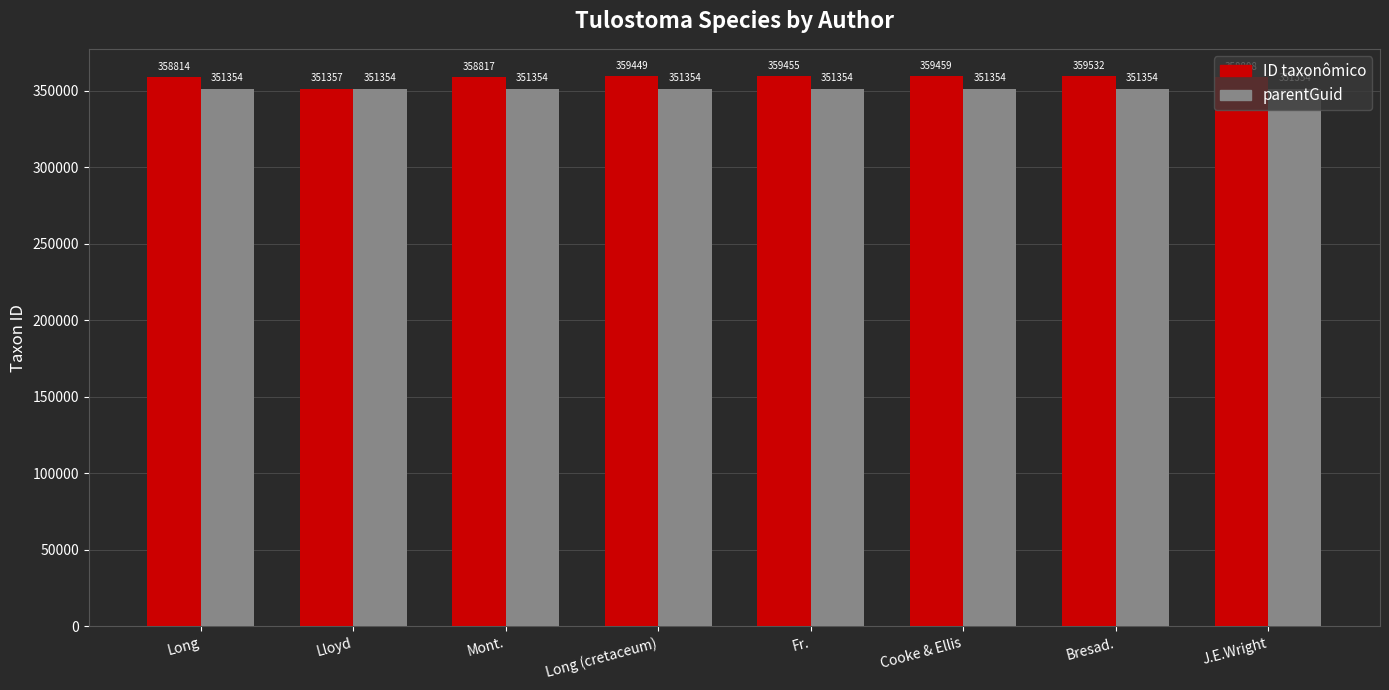

What is the difference between the ID taxonômico values at Fr. and Long?

641